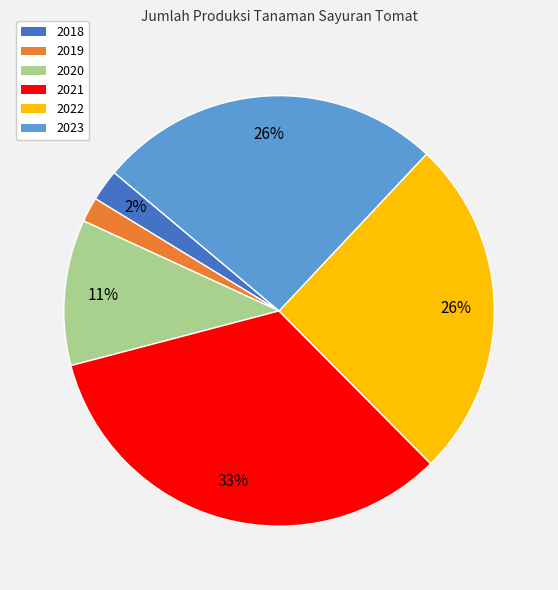

Is it true that 2023 is 34% of the pie?

False